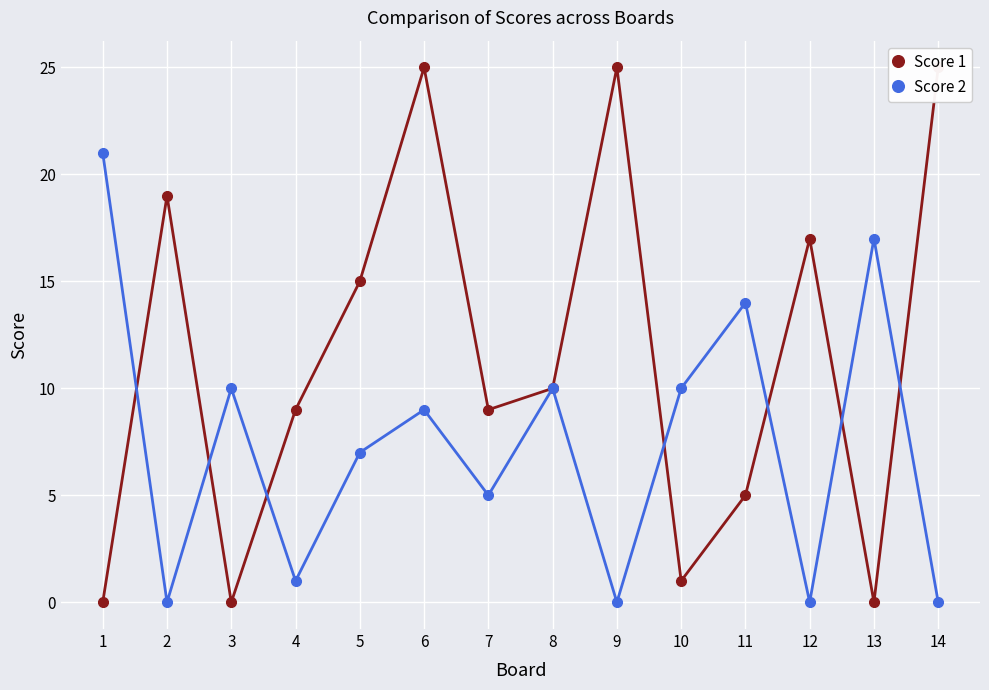

At which category does Score 2 reach its first local peak?

3